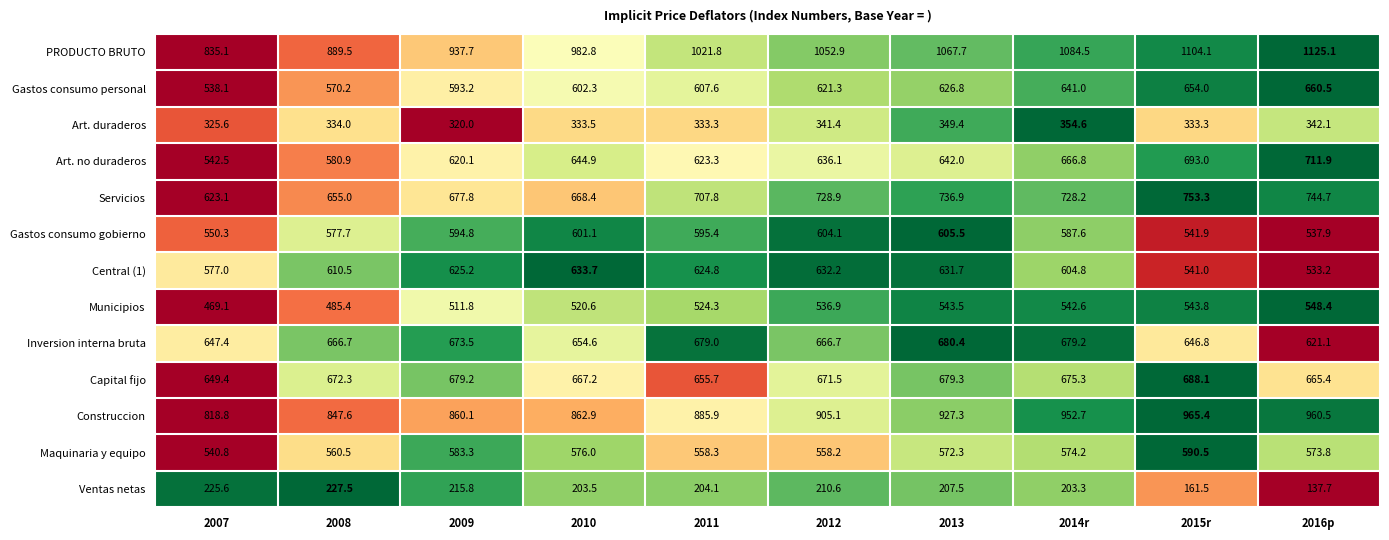

Which series has the largest total across all categories?

PRODUCTO BRUTO